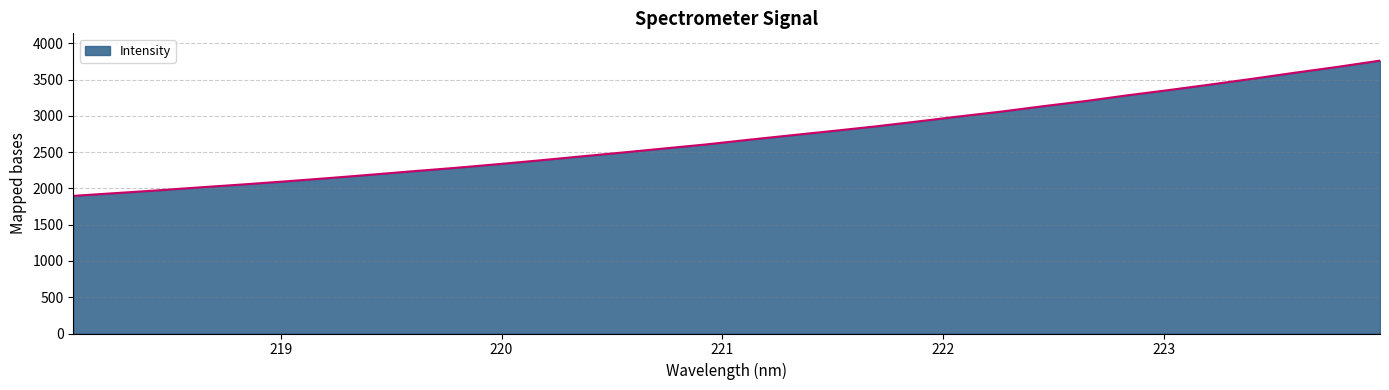

What is the maximum value shown in the chart?

3761.2